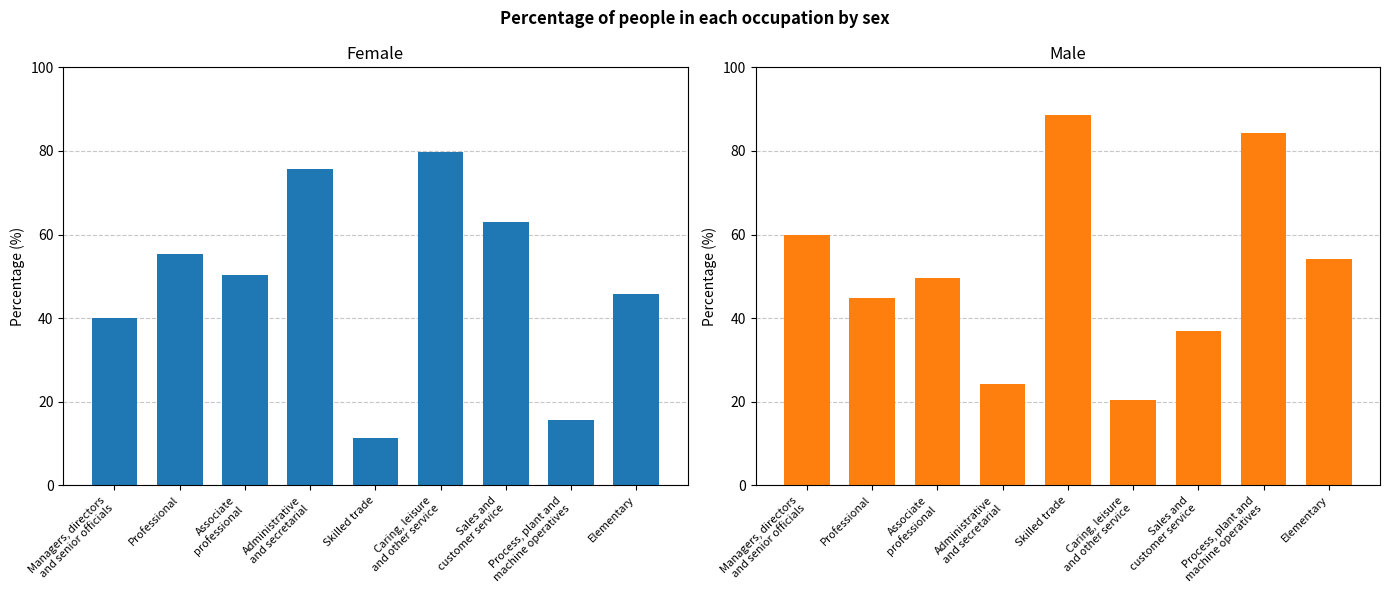

List the labels in order of Male value, smallest first.

Caring, leisure
and other service, Administrative
and secretarial, Sales and
customer service, Professional, Associate
professional, Elementary, Managers, directors
and senior officials, Process, plant and
machine operatives, Skilled trade